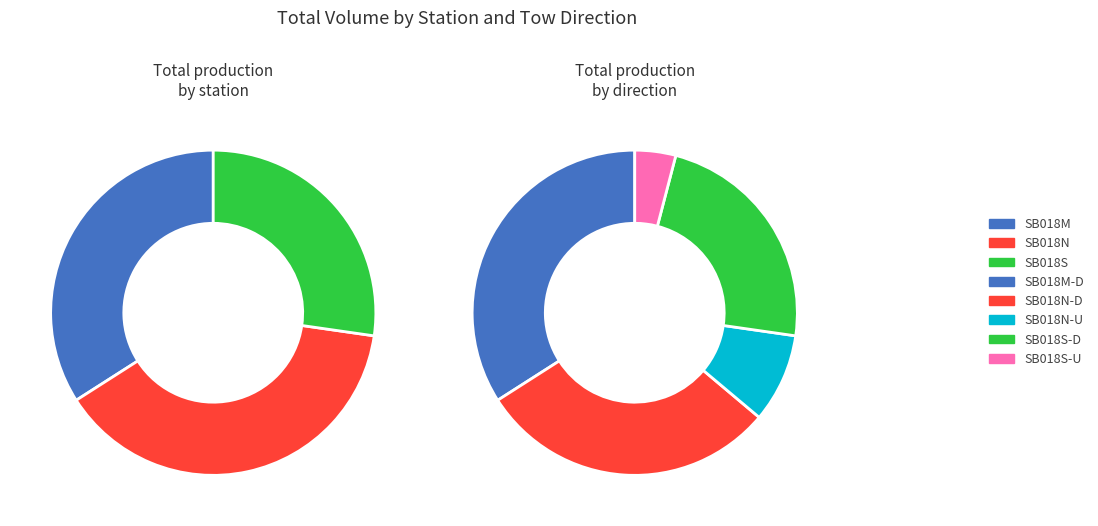

How many slices are in this pie chart?

3